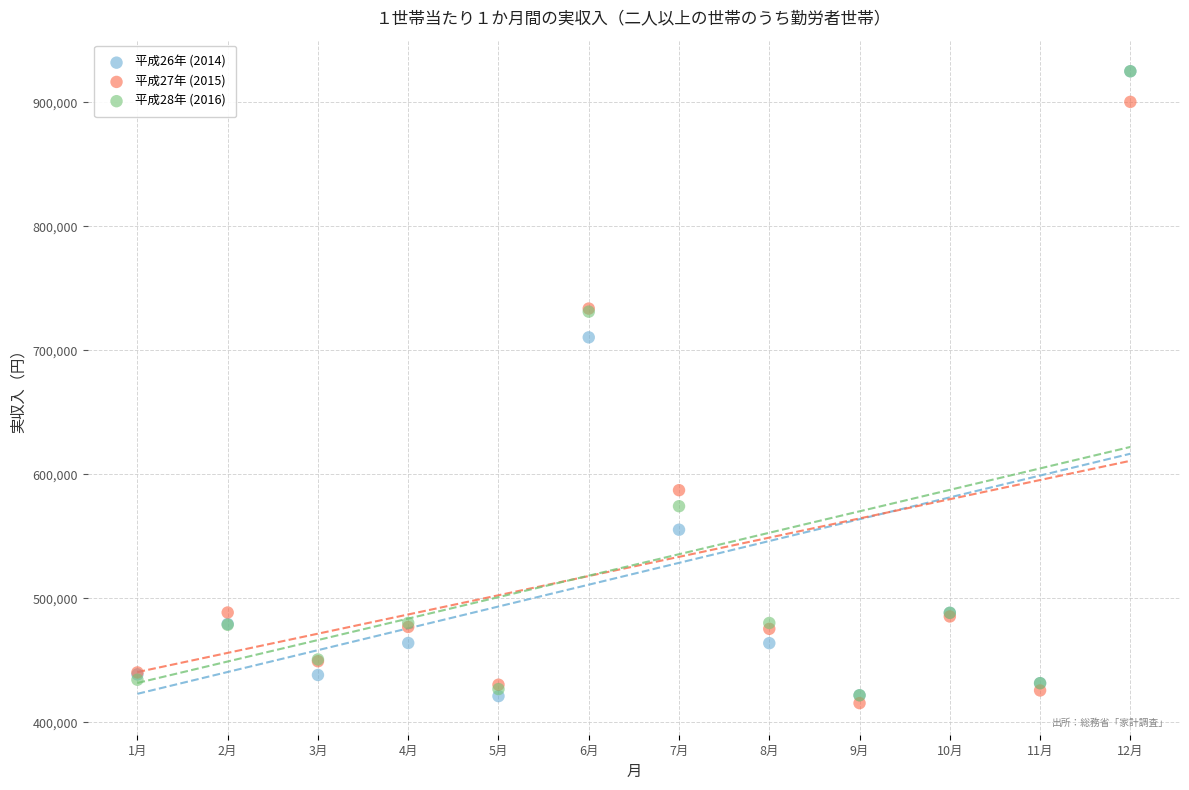

In the 平成27年 (2015) series, what Y value is closest to 657848?

587156